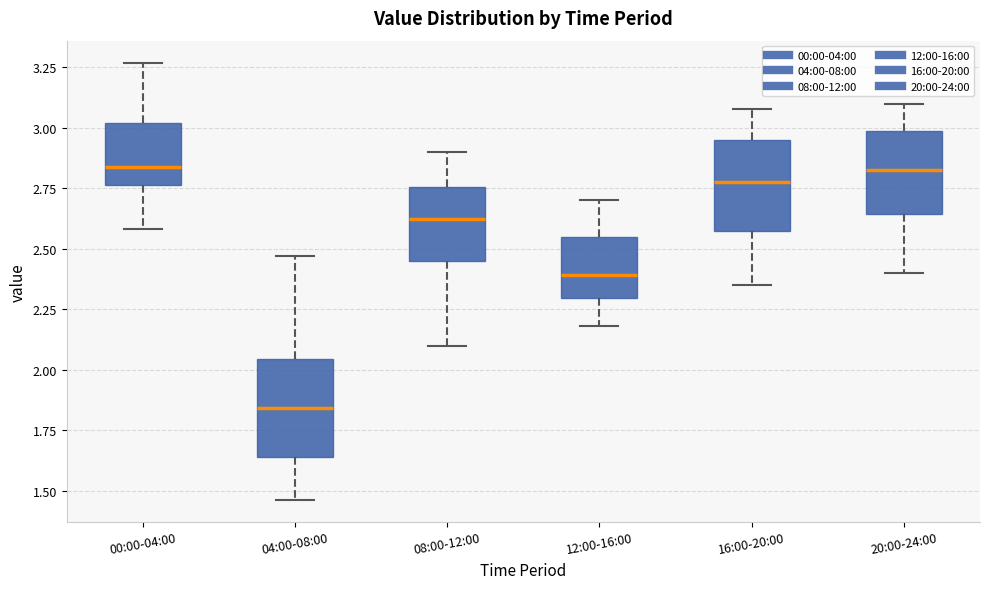

Where does the lower whisker of the box for 08:00-12:00 end on the y-axis? The values are not printed on the chart, so give them approximately, as read against the axis.

2.10